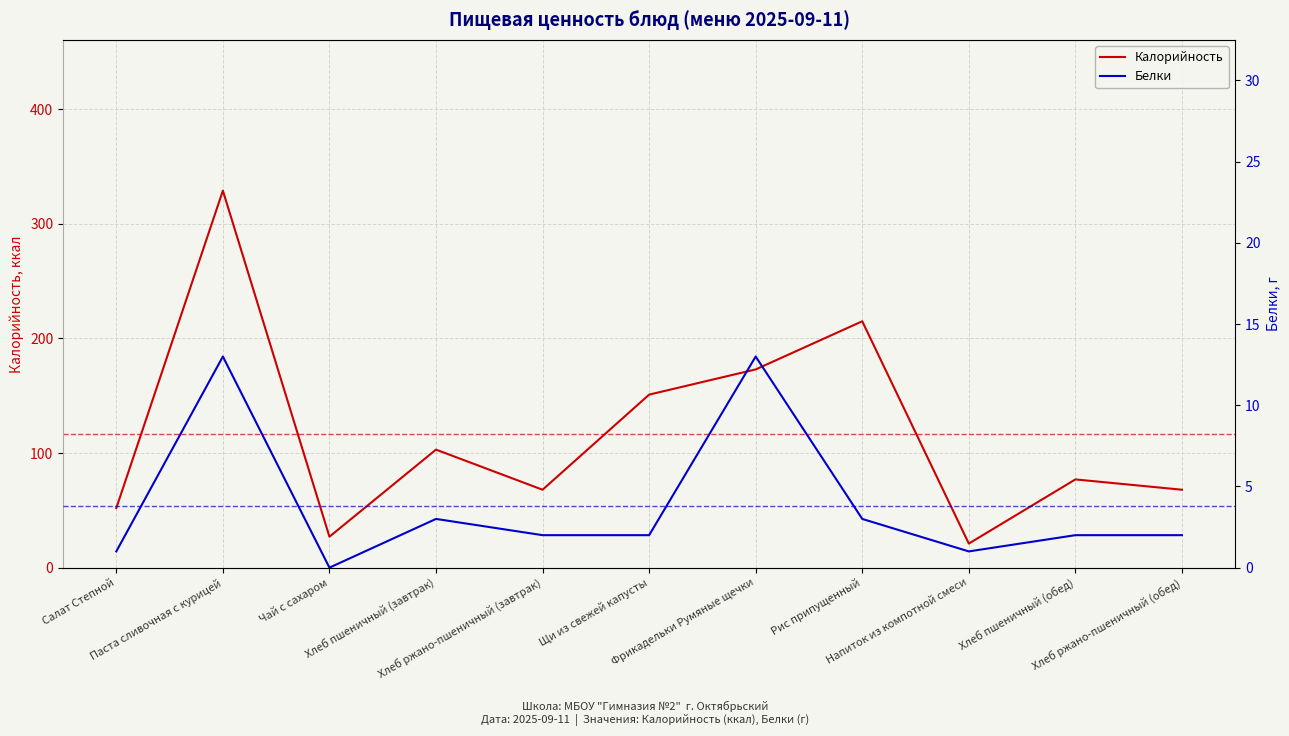

What is the spread (max minus min) of values at Фрикадельки Румяные щечки?

160